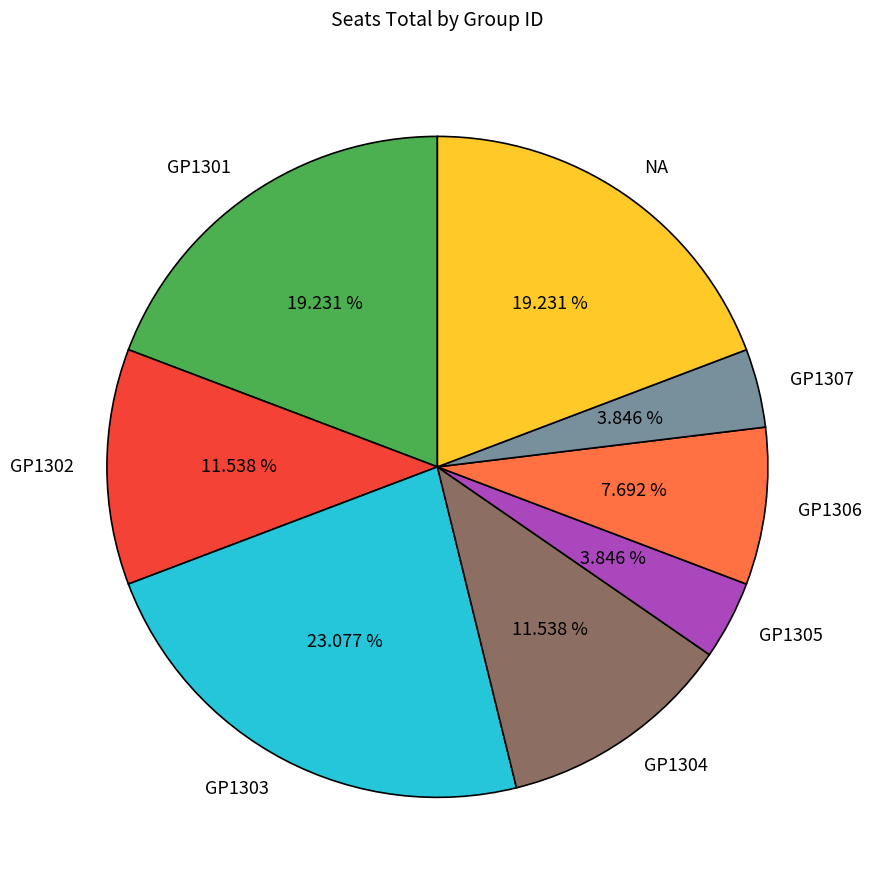

Count the number of slices in the pie.

8